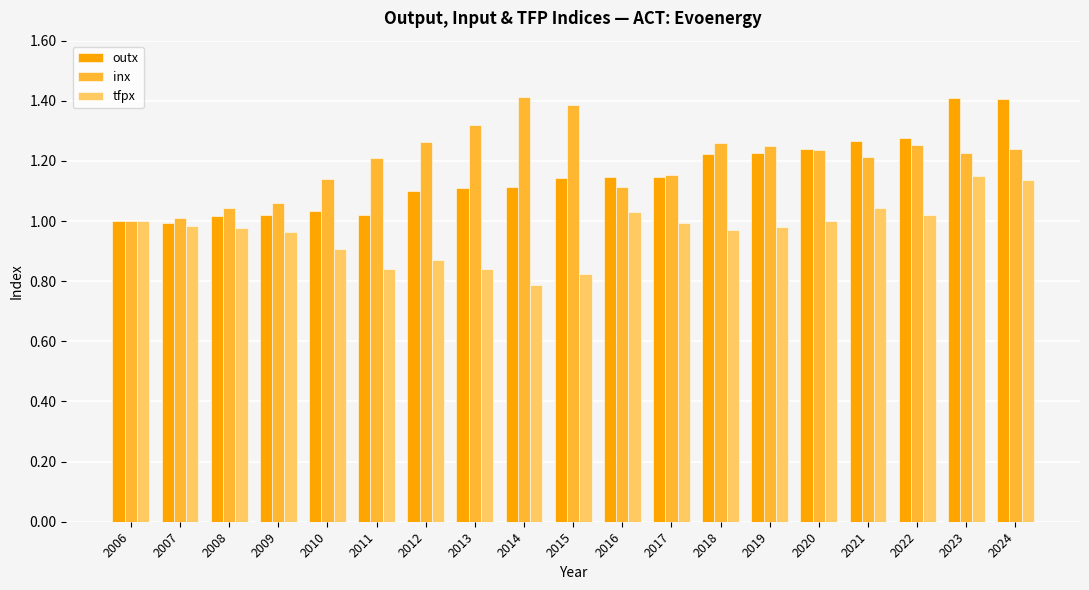

Which series changed the most between 2009 and 2014?

inx